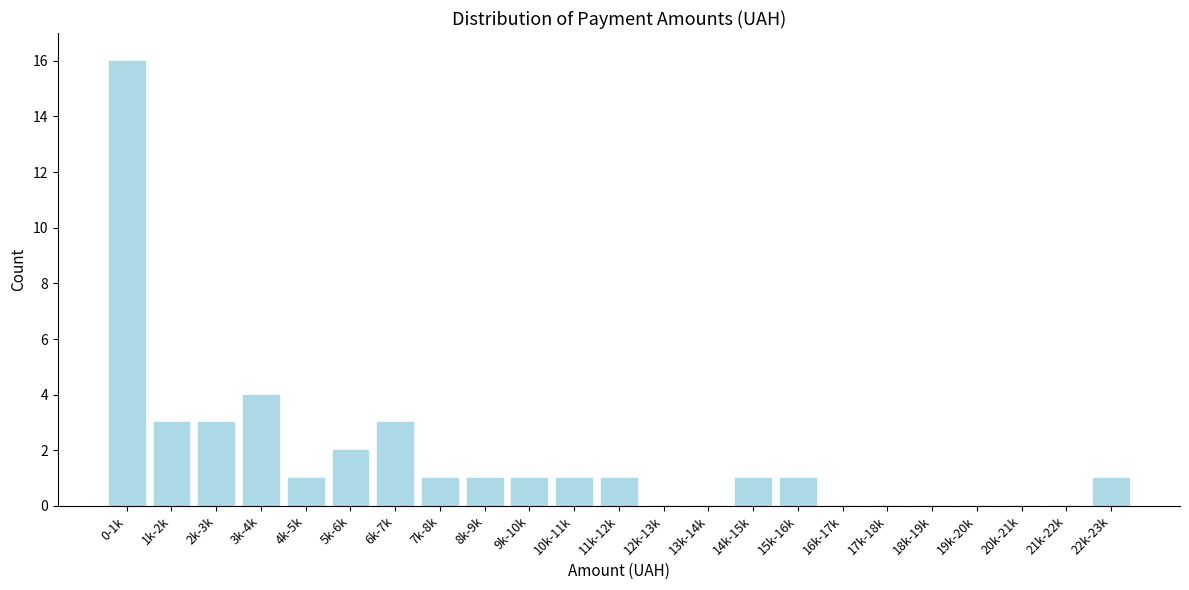

Reading left to right, extract all data points from this chart.

0-1k=16	1k-2k=3	2k-3k=3	3k-4k=4	4k-5k=1	5k-6k=2	6k-7k=3	7k-8k=1	8k-9k=1	9k-10k=1	10k-11k=1	11k-12k=1	12k-13k=0	13k-14k=0	14k-15k=1	15k-16k=1	16k-17k=0	17k-18k=0	18k-19k=0	19k-20k=0	20k-21k=0	21k-22k=0	22k-23k=1